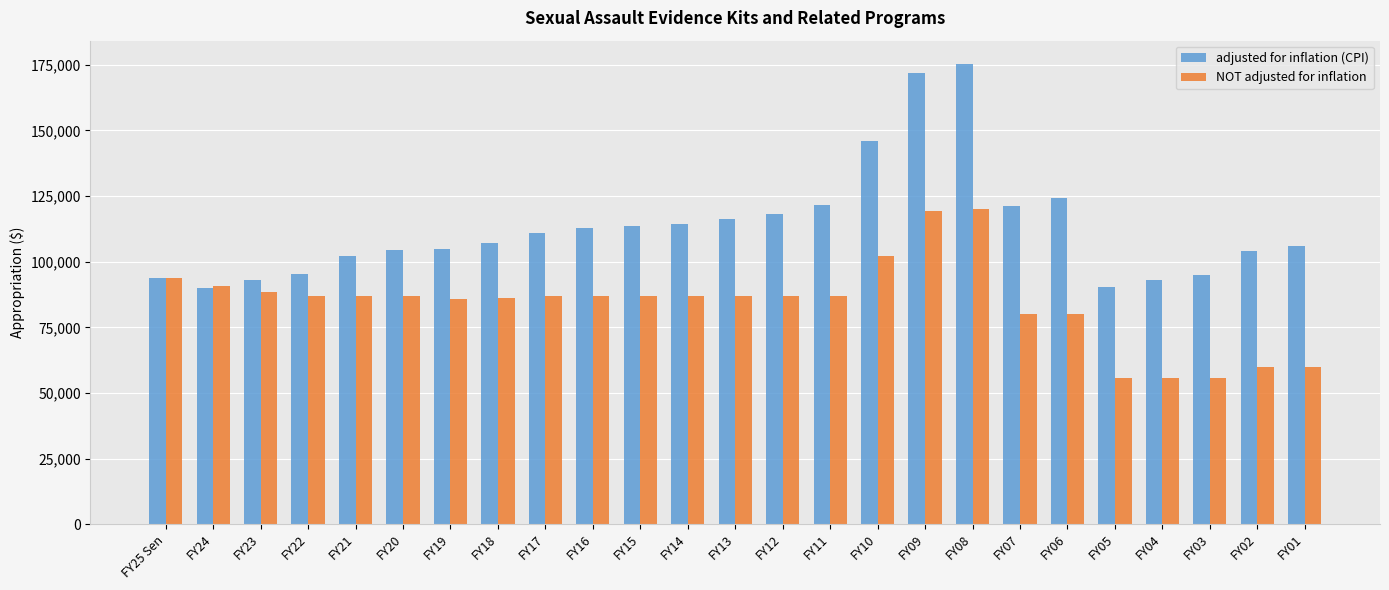

List the series in order of their peak value, lowest first.

NOT adjusted for inflation, adjusted for inflation (CPI)